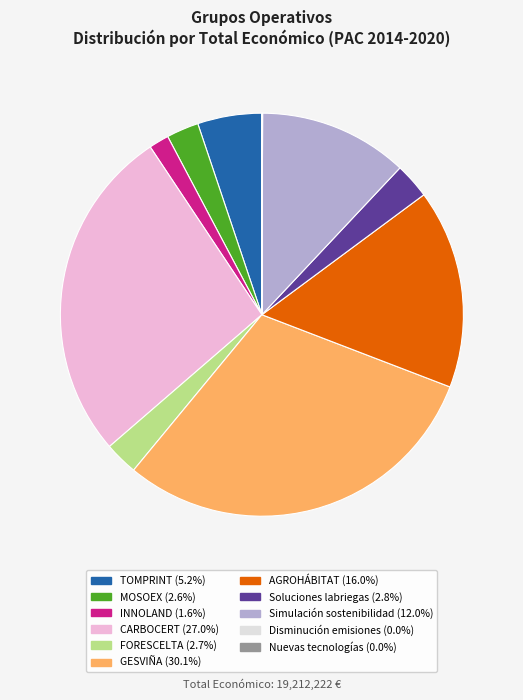

The Soluciones labriegas slice represents 13% of the pie. True or false?

False